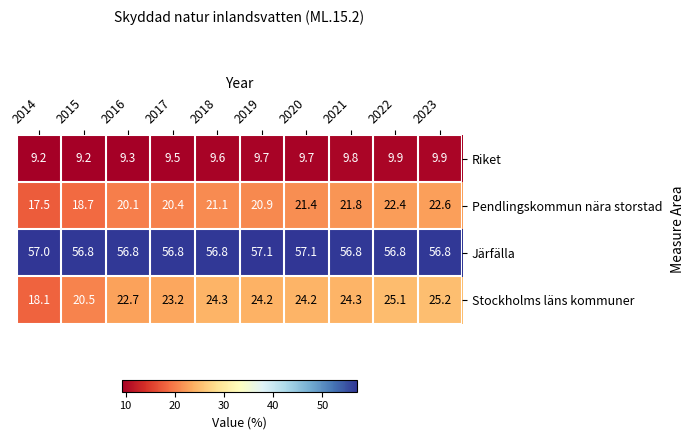

Rank the series at 2017 from lowest to highest value.

Riket, Pendlingskommun nära storstad, Stockholms läns kommuner, Järfälla